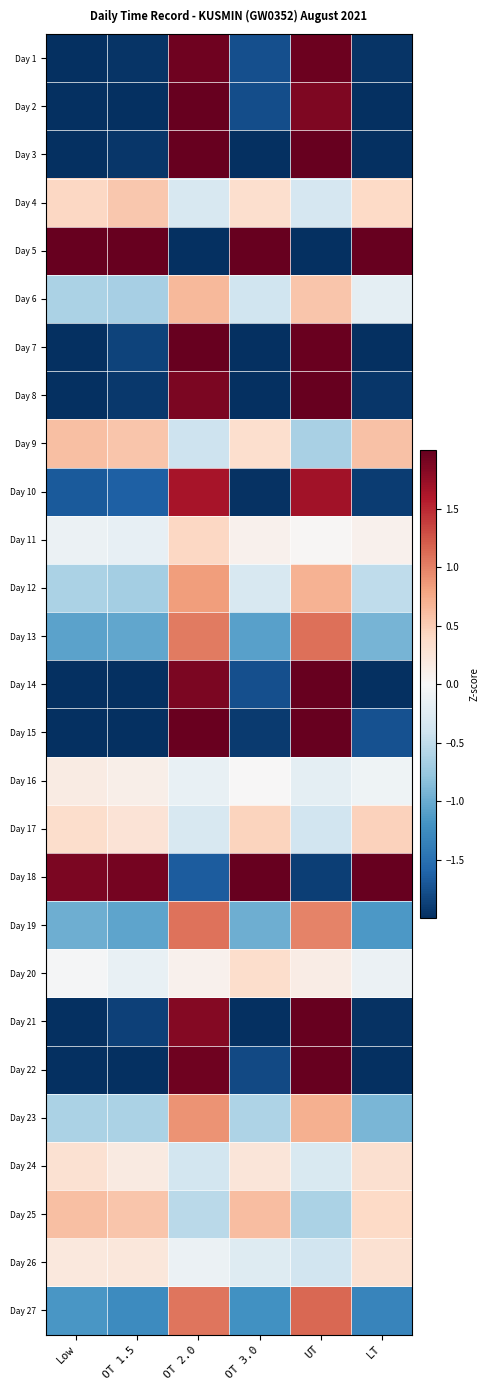

Reading left to right, list all the values displayed in this chart.

Day 1: Low=-2.0	OT 1.5=-2.0	OT 2.0=1.9	OT 3.0=-1.8	UT=2.0	LT=-2.0
Day 2: Low=-2.0	OT 1.5=-2.0	OT 2.0=2.1	OT 3.0=-1.8	UT=1.9	LT=-2.0
Day 3: Low=-2.0	OT 1.5=-1.9	OT 2.0=2.0	OT 3.0=-2.2	UT=2.0	LT=-2.3
Day 4: Low=0.4	OT 1.5=0.5	OT 2.0=-0.3	OT 3.0=0.3	UT=-0.3	LT=0.4
Day 5: Low=2.4	OT 1.5=2.4	OT 2.0=-2.7	OT 3.0=2.5	UT=-2.4	LT=2.4
Day 6: Low=-0.6	OT 1.5=-0.7	OT 2.0=0.6	OT 3.0=-0.4	UT=0.6	LT=-0.2
Day 7: Low=-2.0	OT 1.5=-1.9	OT 2.0=2.2	OT 3.0=-2.1	UT=2.0	LT=-2.0
Day 8: Low=-2.0	OT 1.5=-1.9	OT 2.0=1.9	OT 3.0=-2.0	UT=2.0	LT=-1.9
Day 9: Low=0.6	OT 1.5=0.6	OT 2.0=-0.4	OT 3.0=0.3	UT=-0.6	LT=0.6
Day 10: Low=-1.7	OT 1.5=-1.6	OT 2.0=1.7	OT 3.0=-2.0	UT=1.7	LT=-1.9
Day 11: Low=-0.1	OT 1.5=-0.2	OT 2.0=0.4	OT 3.0=0.1	UT=0.0	LT=0.1
Day 12: Low=-0.6	OT 1.5=-0.7	OT 2.0=0.8	OT 3.0=-0.3	UT=0.7	LT=-0.5
Day 13: Low=-1.1	OT 1.5=-1.0	OT 2.0=1.0	OT 3.0=-1.1	UT=1.1	LT=-0.9
Day 14: Low=-2.0	OT 1.5=-2.2	OT 2.0=1.9	OT 3.0=-1.8	UT=2.0	LT=-2.2
Day 15: Low=-2.0	OT 1.5=-2.2	OT 2.0=2.0	OT 3.0=-1.9	UT=2.1	LT=-1.7
Day 16: Low=0.2	OT 1.5=0.1	OT 2.0=-0.2	OT 3.0=0.0	UT=-0.2	LT=-0.1
Day 17: Low=0.4	OT 1.5=0.3	OT 2.0=-0.3	OT 3.0=0.4	UT=-0.4	LT=0.5
Day 18: Low=1.9	OT 1.5=1.9	OT 2.0=-1.7	OT 3.0=2.2	UT=-1.9	LT=2.3
Day 19: Low=-1.0	OT 1.5=-1.1	OT 2.0=1.1	OT 3.0=-1.0	UT=1.0	LT=-1.2
Day 20: Low=-0.0	OT 1.5=-0.1	OT 2.0=0.1	OT 3.0=0.4	UT=0.1	LT=-0.1
Day 21: Low=-2.0	OT 1.5=-1.9	OT 2.0=1.8	OT 3.0=-2.6	UT=2.0	LT=-2.0
Day 22: Low=-2.0	OT 1.5=-2.0	OT 2.0=1.9	OT 3.0=-1.8	UT=2.0	LT=-2.1
Day 23: Low=-0.6	OT 1.5=-0.6	OT 2.0=0.9	OT 3.0=-0.6	UT=0.7	LT=-0.9
Day 24: Low=0.3	OT 1.5=0.2	OT 2.0=-0.4	OT 3.0=0.2	UT=-0.3	LT=0.3
Day 25: Low=0.6	OT 1.5=0.5	OT 2.0=-0.5	OT 3.0=0.6	UT=-0.6	LT=0.4
Day 26: Low=0.2	OT 1.5=0.2	OT 2.0=-0.1	OT 3.0=-0.3	UT=-0.4	LT=0.3
Day 27: Low=-1.2	OT 1.5=-1.3	OT 2.0=1.1	OT 3.0=-1.2	UT=1.1	LT=-1.3